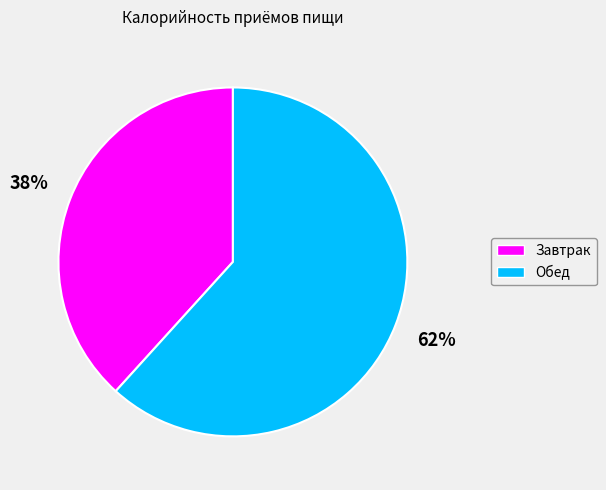

Approximately how many times larger is the value at Обед compared to Завтрак?

1.6